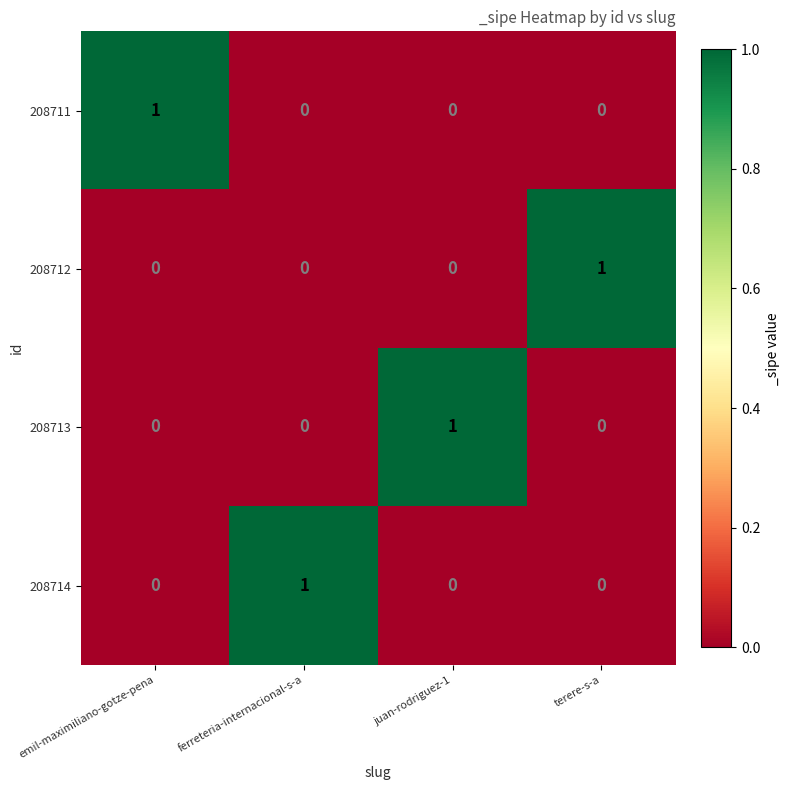

The value of 208713 at terere-s-a is 0. True or false?

True